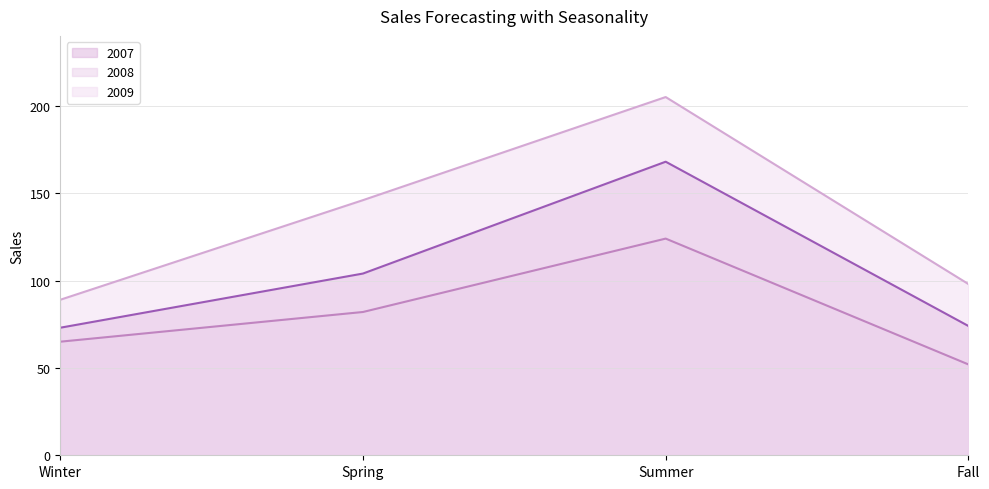

Reading left to right, what are all the values shown in this chart?

2007: Winter=73	Spring=104	Summer=168	Fall=74
2008: Winter=65	Spring=82	Summer=124	Fall=52
2009: Winter=89	Spring=146	Summer=205	Fall=98